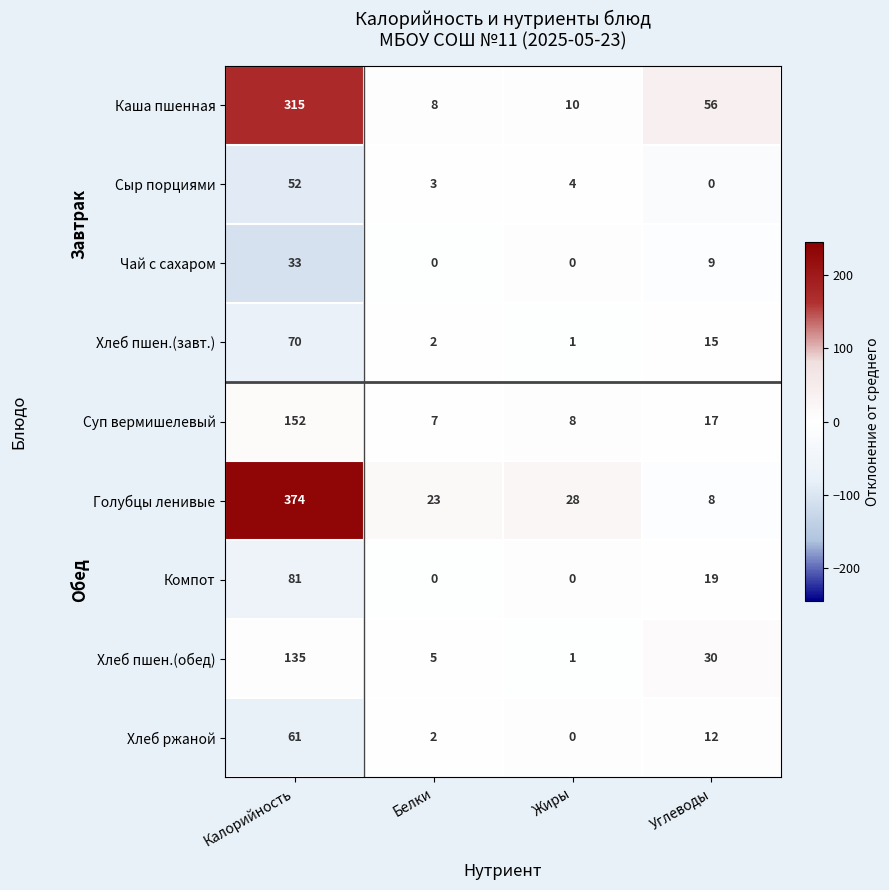

Between Калорийность and Углеводы, which series saw the biggest shift?

Голубцы ленивые